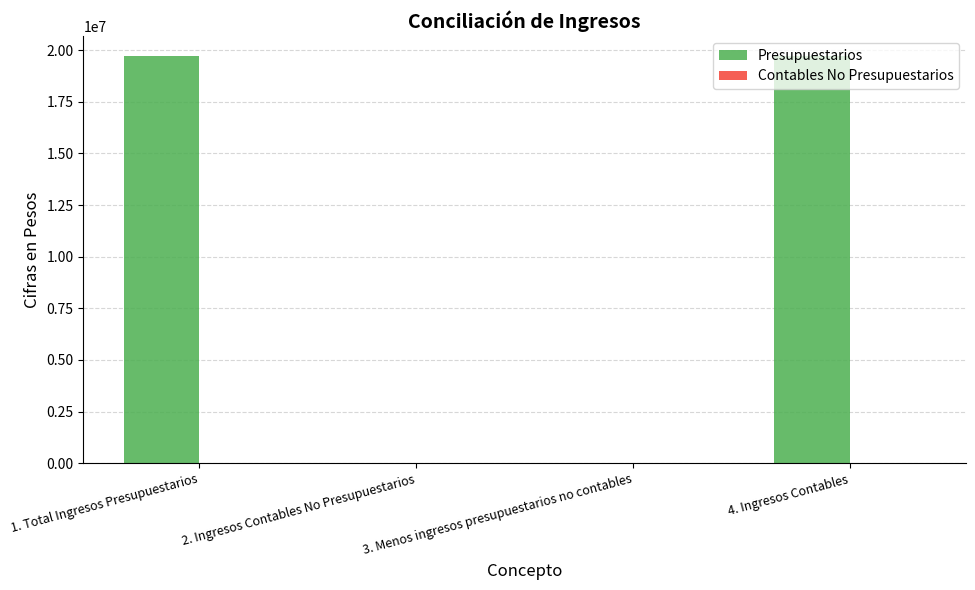

Are the bars horizontal?

No